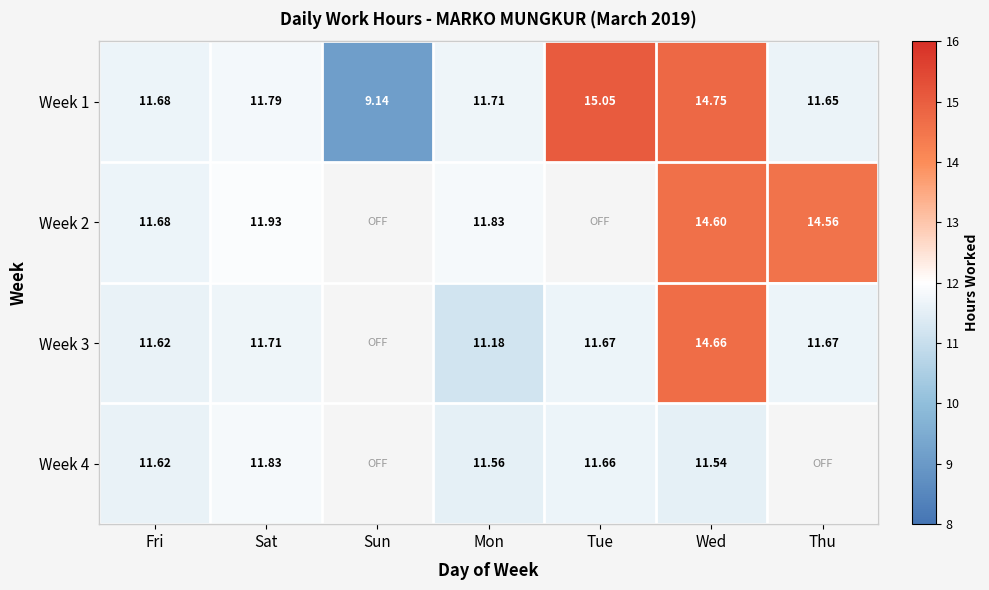

True or false: Week 2 has a value of 23.2 at Thu.

False